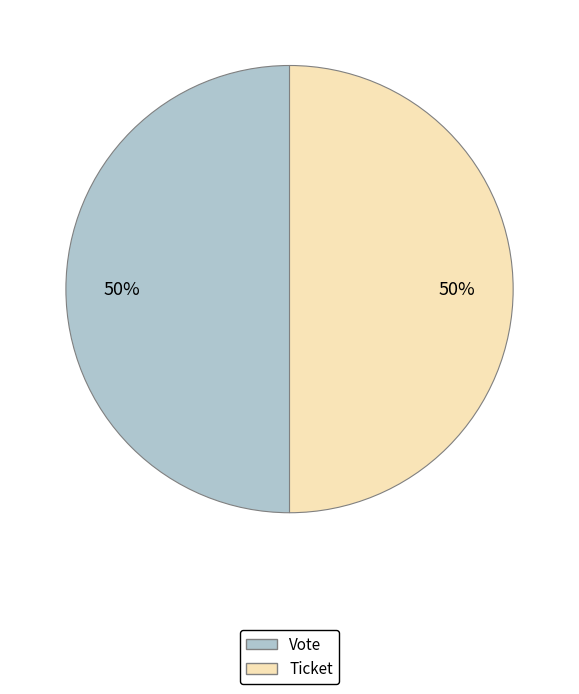

Is the sum of Ticket and Vote greater than half?

Yes